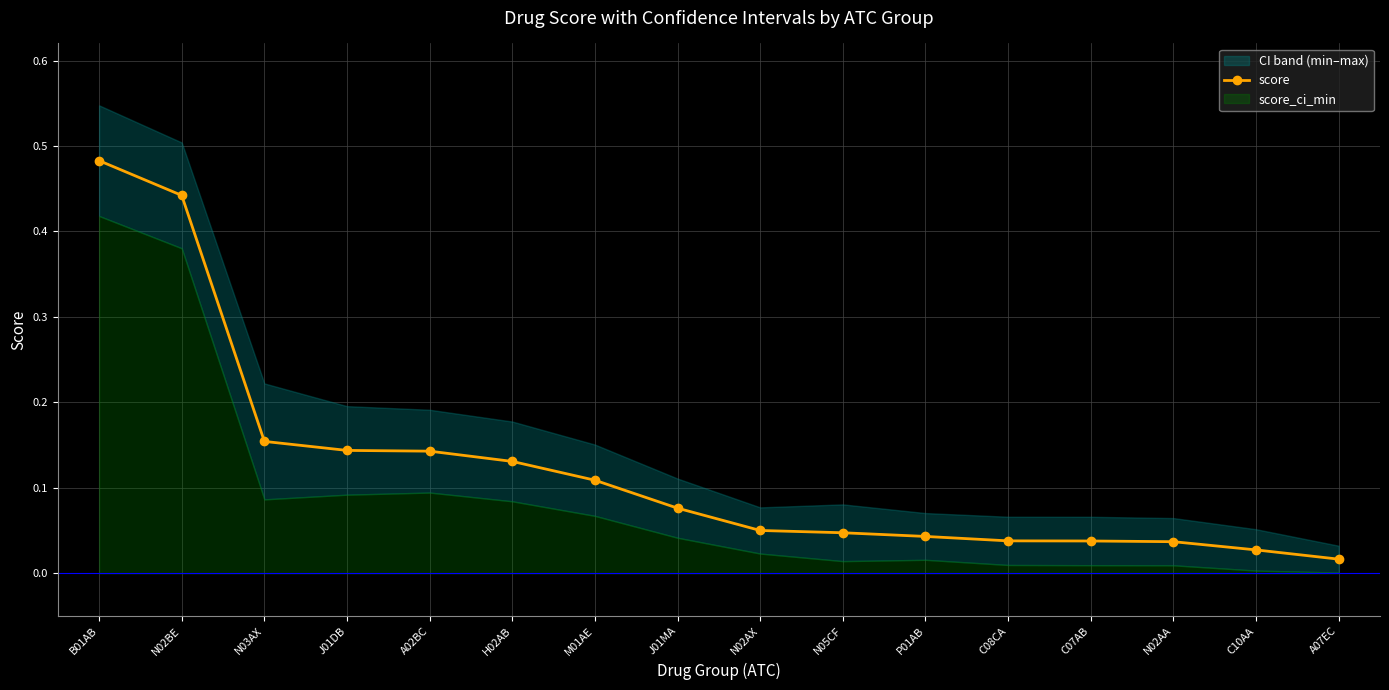

Reading right to left, list all the values displayed in this chart.

0.0	0.0	0.0	0.0	0.0	0.0	0.0	0.1	0.1	0.1	0.1	0.1	0.1	0.2	0.4	0.5